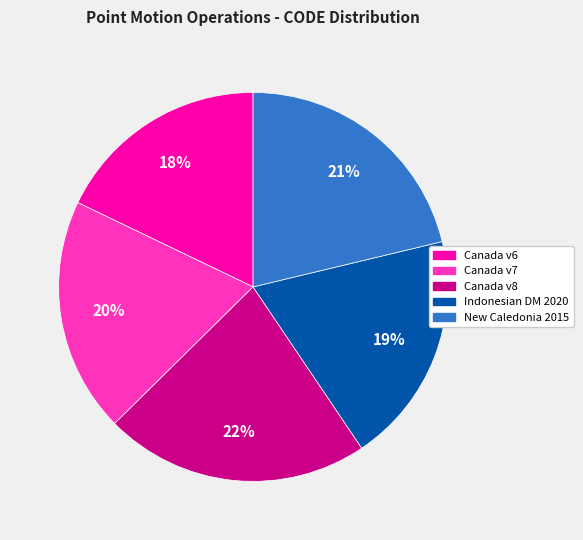

Does any single category account for the majority?

No